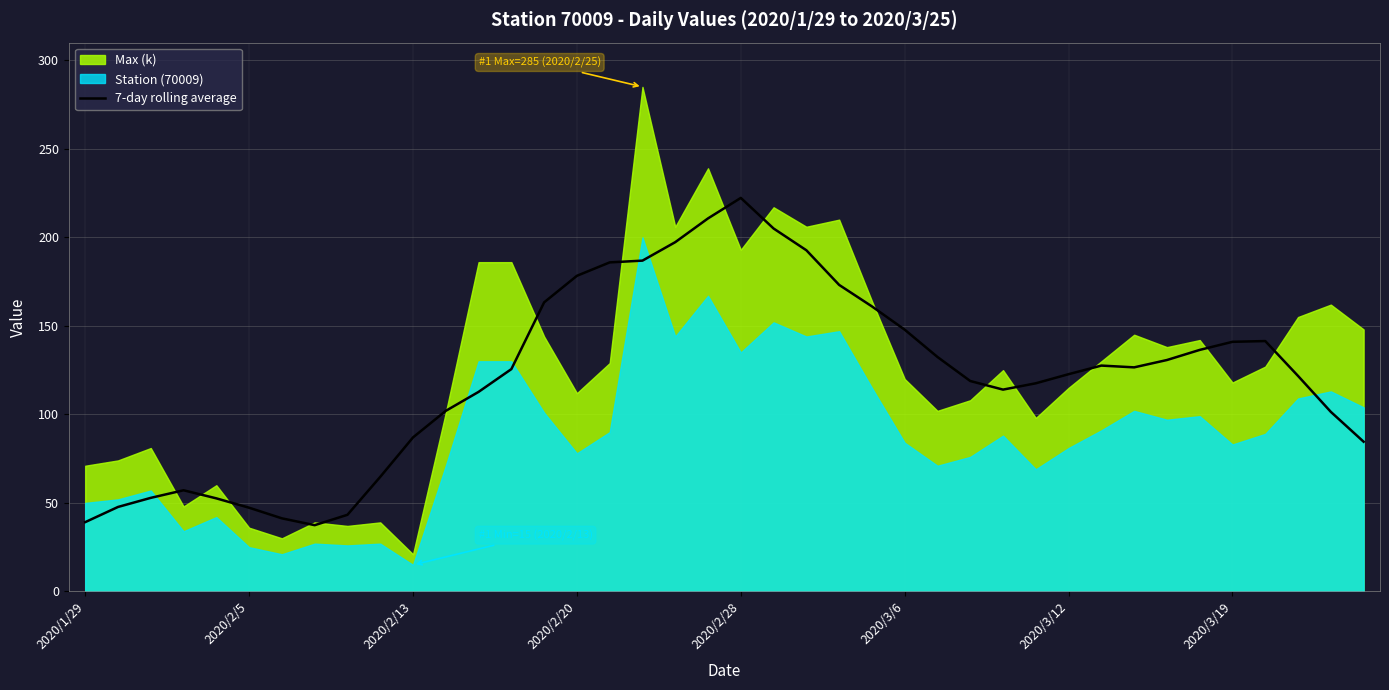

The value of 7-day rolling average at 2020/2/5 is 47.3. True or false?

True